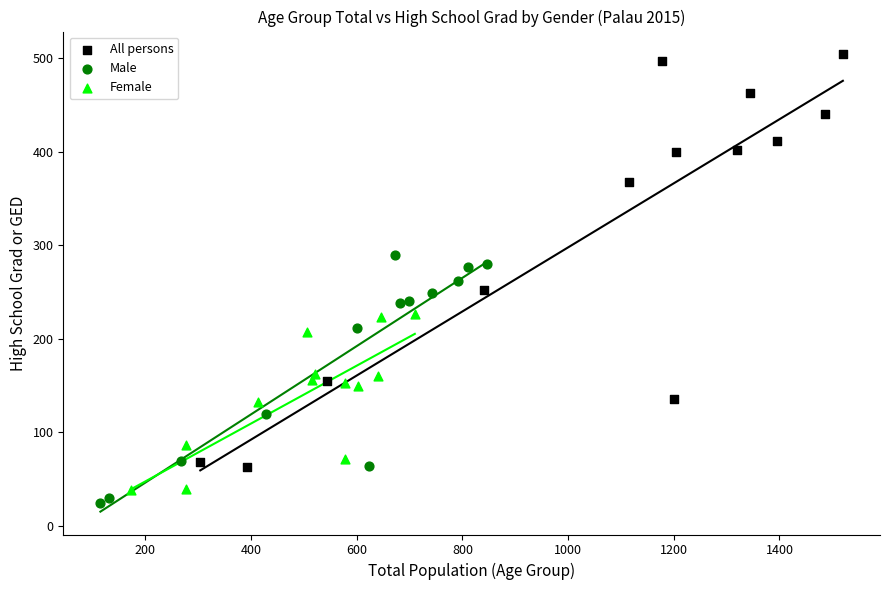

Which series reaches the maximum Y coordinate?

All persons